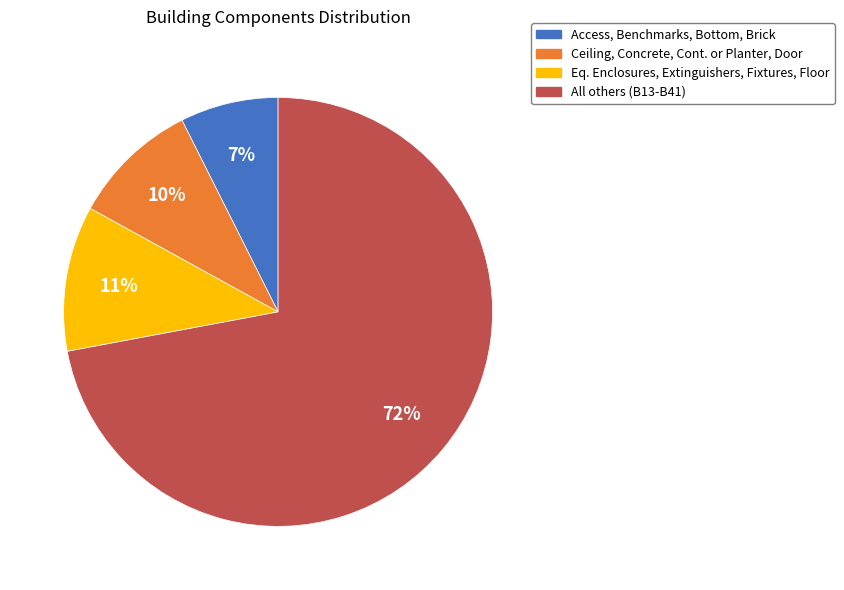

To the nearest percent, what is the difference between the largest and smallest slice percentages?

65%